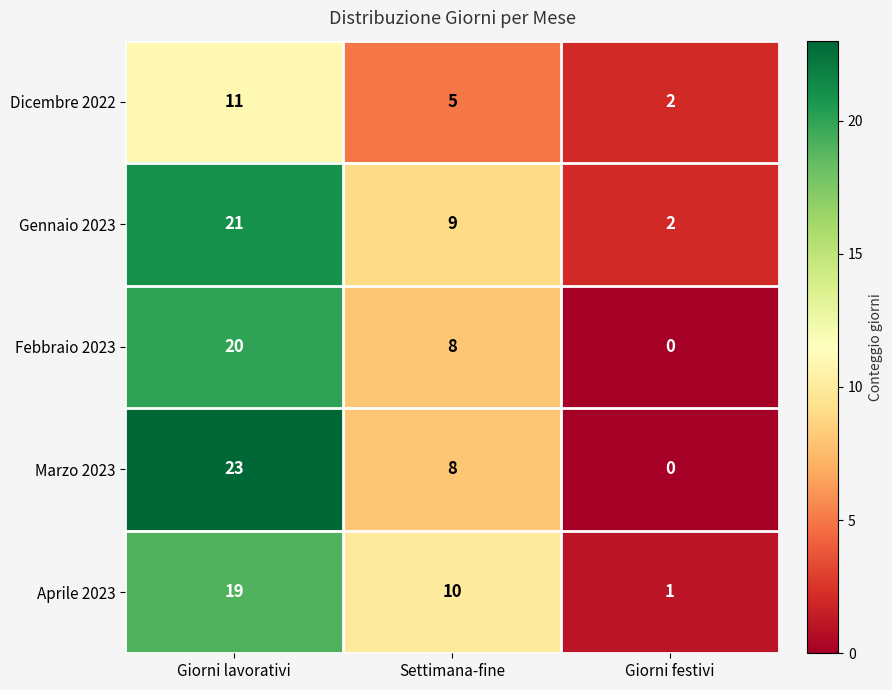

Which series has the widest spread of values?

Marzo 2023